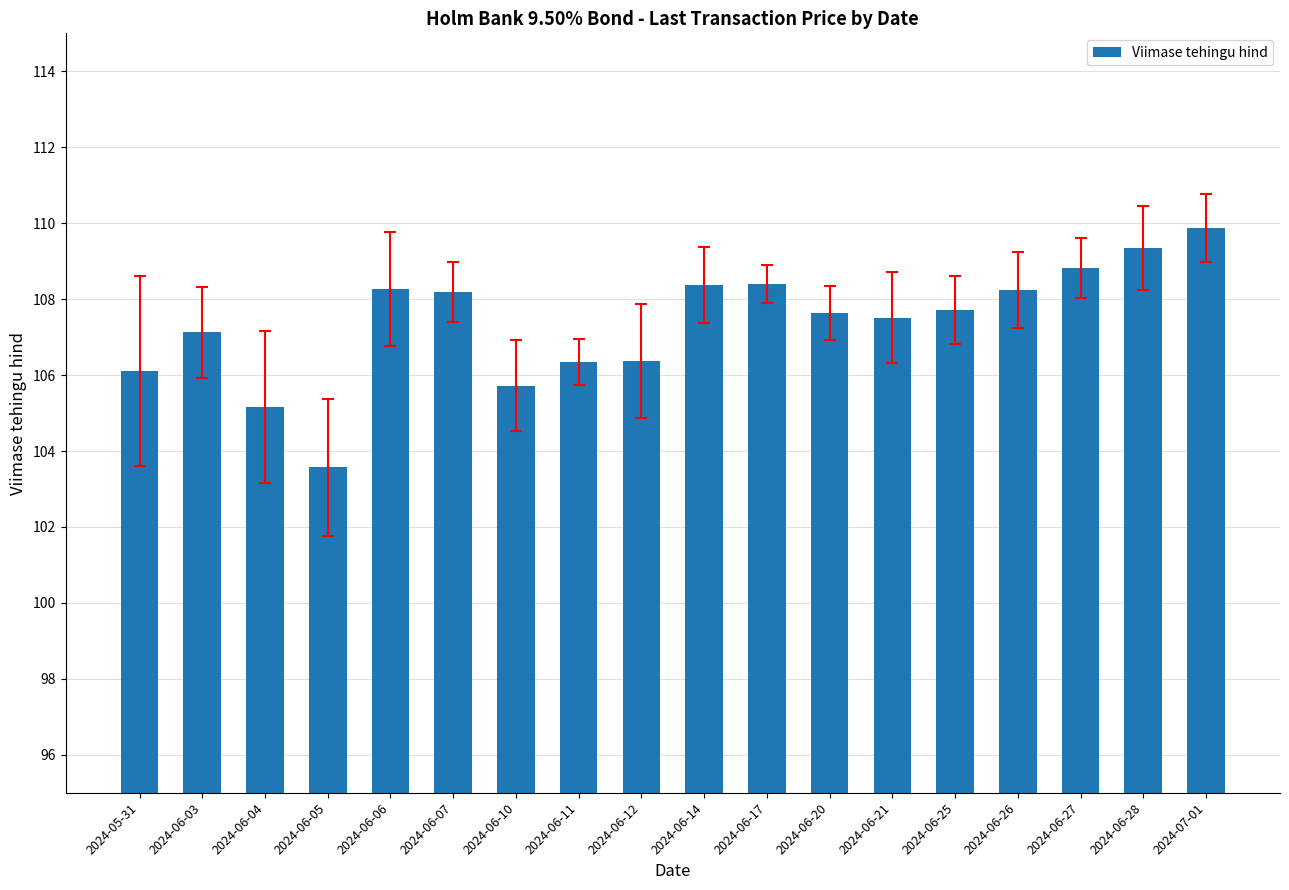

What is the difference between the maximum and minimum values?

6.3